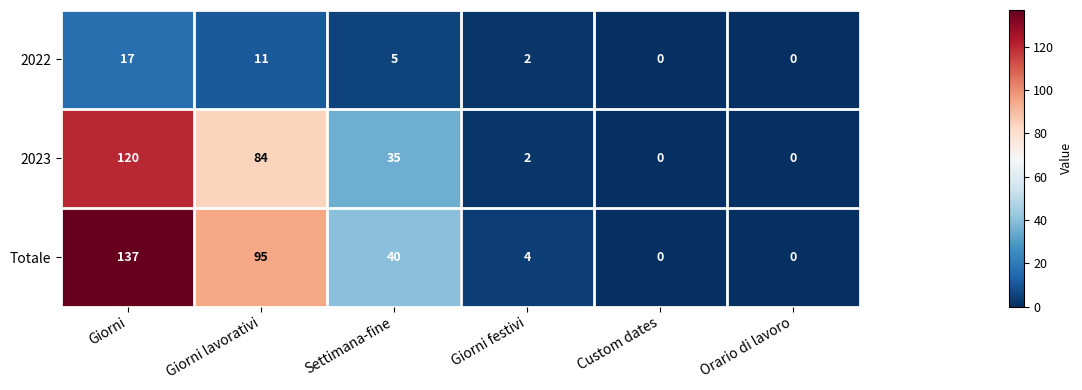

Reading left to right, list all the values displayed in this chart.

2022: 17	11	5	2	0	0
2023: 120	84	35	2	0	0
Totale: 137	95	40	4	0	0